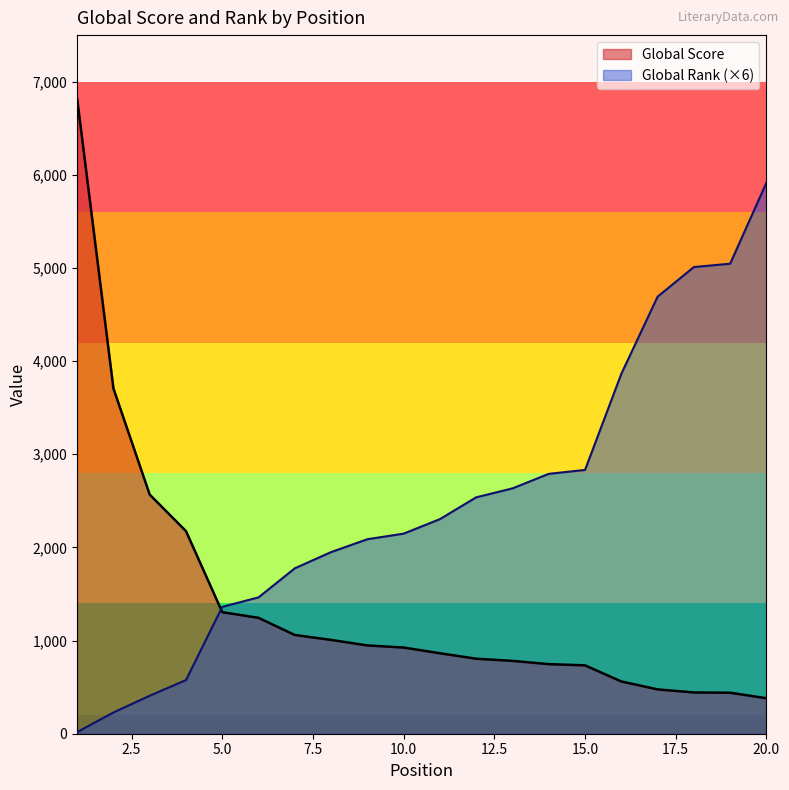

What is the sum of all Global Score values?

27988